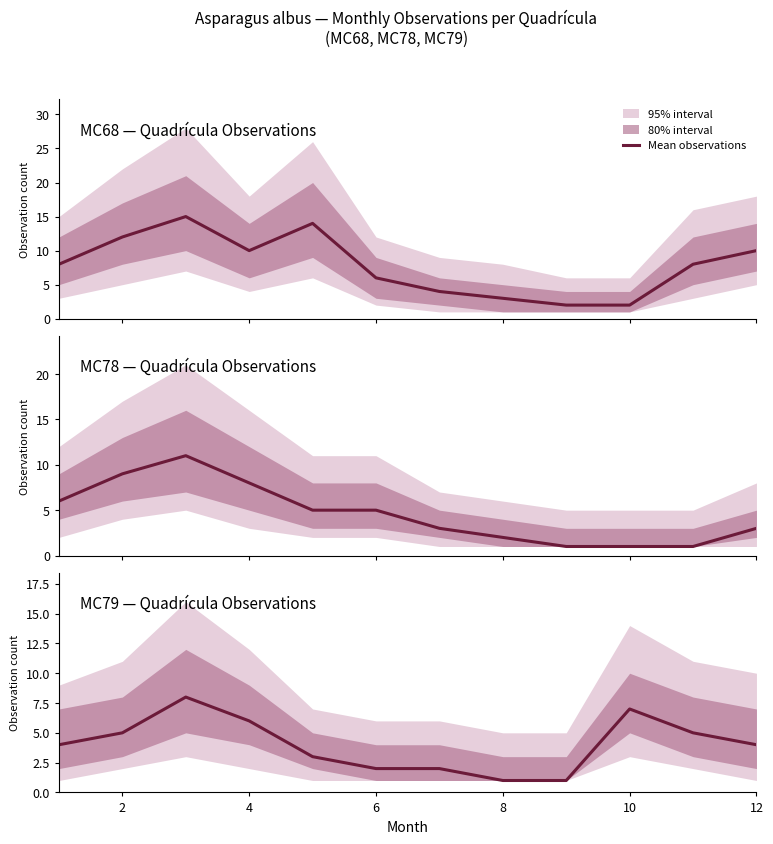

What is the sum of all values?

48